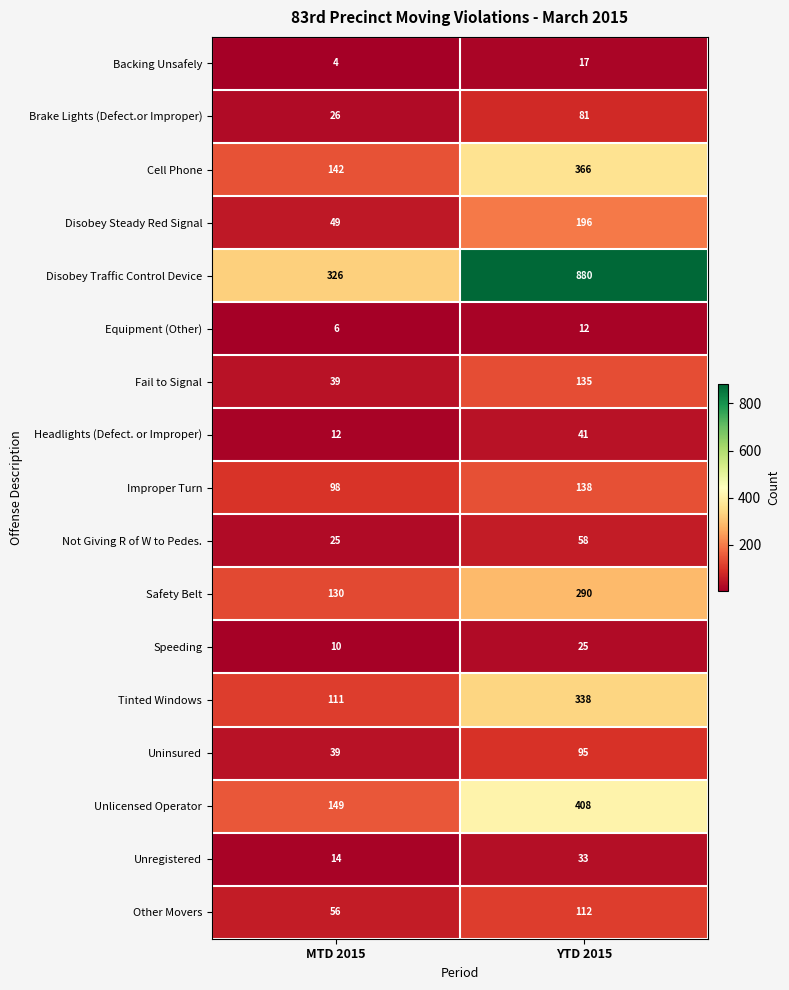

At YTD 2015, list the series in order from smallest to largest.

Equipment (Other), Backing Unsafely, Speeding, Unregistered, Headlights (Defect. or Improper), Not Giving R of W to Pedes., Brake Lights (Defect.or Improper), Uninsured, Other Movers, Fail to Signal, Improper Turn, Disobey Steady Red Signal, Safety Belt, Tinted Windows, Cell Phone, Unlicensed Operator, Disobey Traffic Control Device